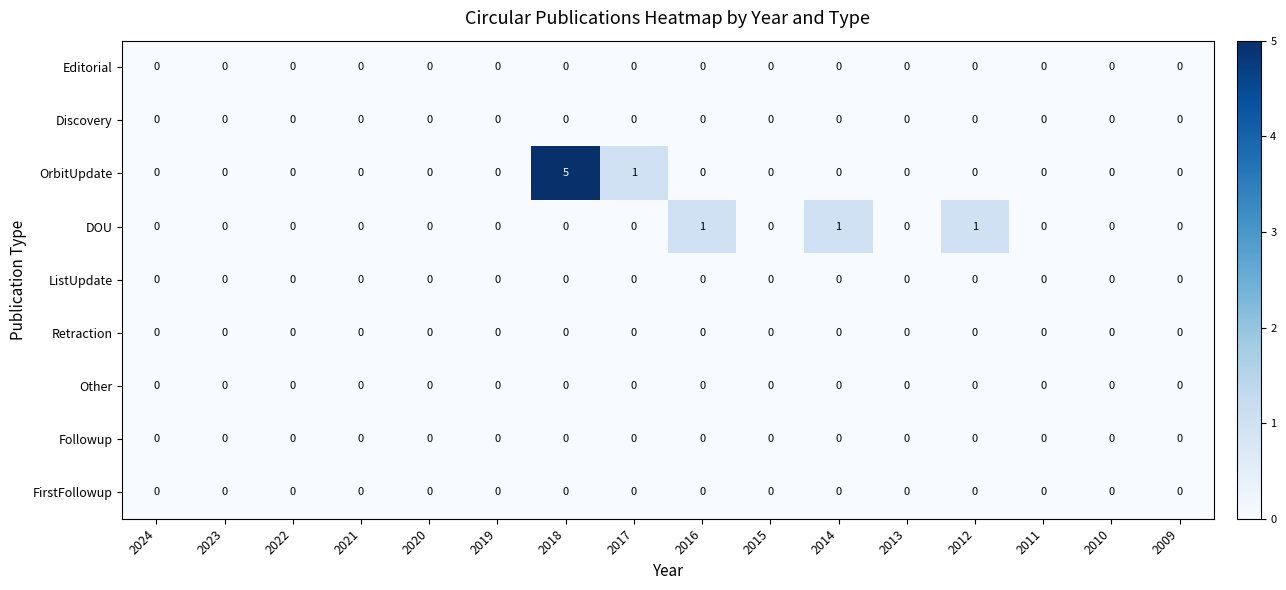

Is it true that OrbitUpdate equals 0 at 2009?

True